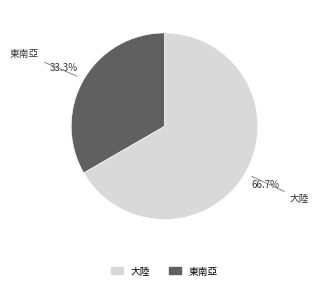

How many slices are in this pie chart?

2